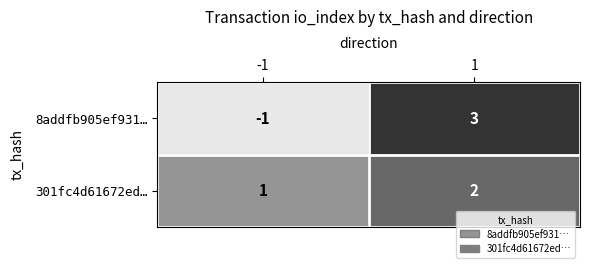

Reading right to left, transcribe all the data shown in this chart.

8addfb905ef931…: 3	-1
301fc4d61672ed…: 2	1